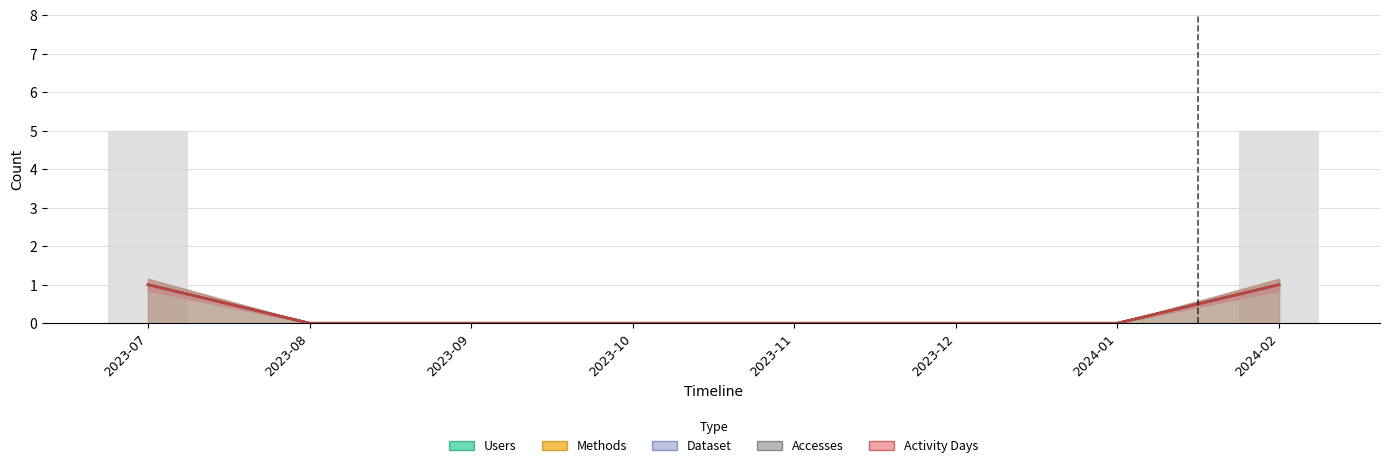

Does the chart contain any negative values?

No